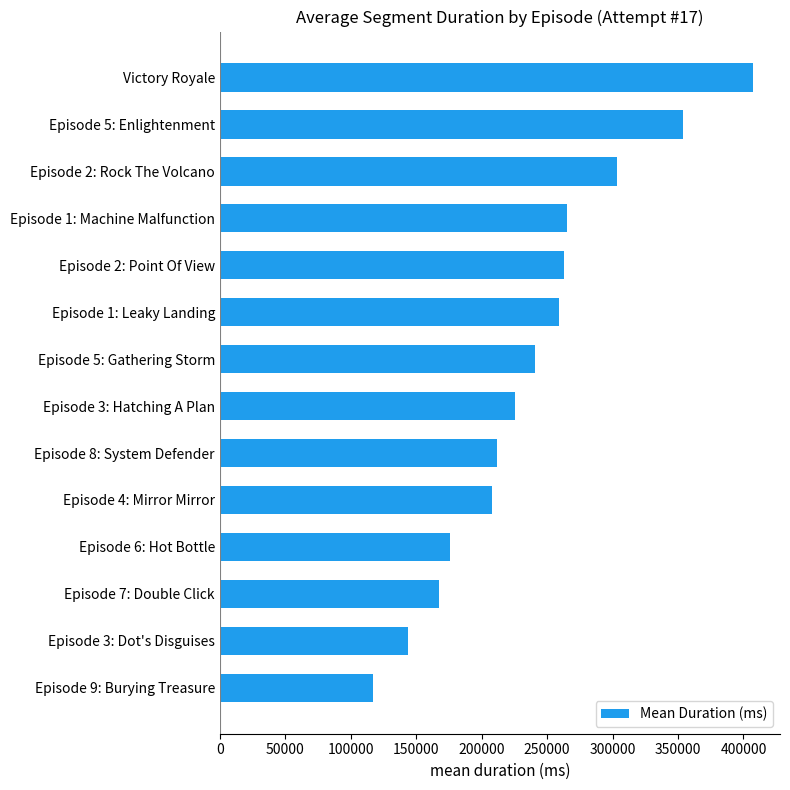

Is it true that the value at Episode 8: System Defender is 211591?

True